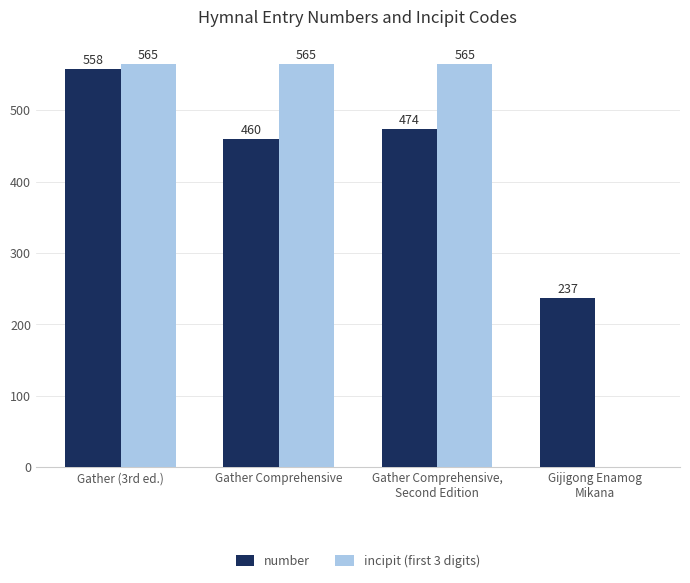

At which label is number closest to 397?

Gather Comprehensive